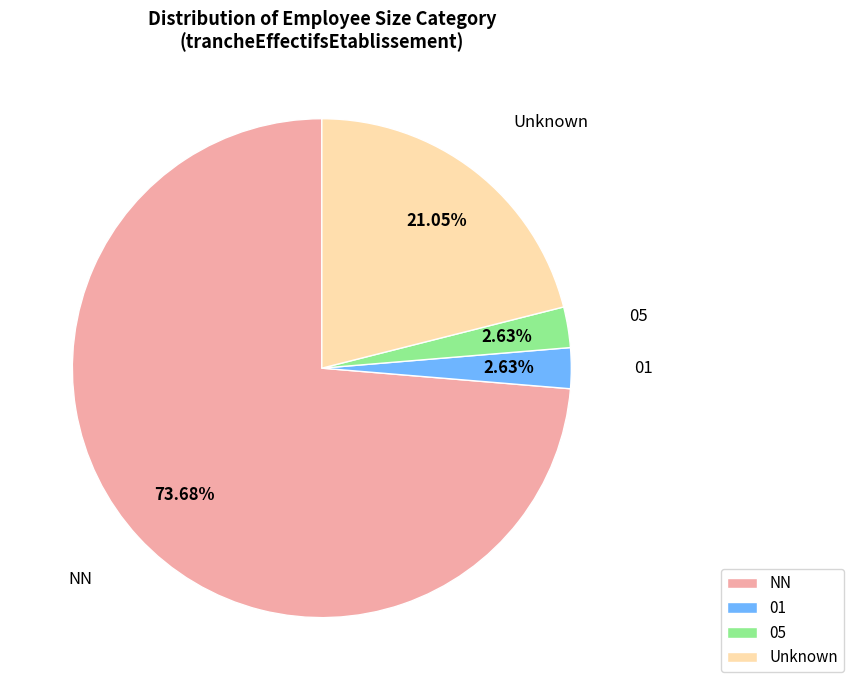

Do NN and 01 together represent more than half of the pie?

Yes